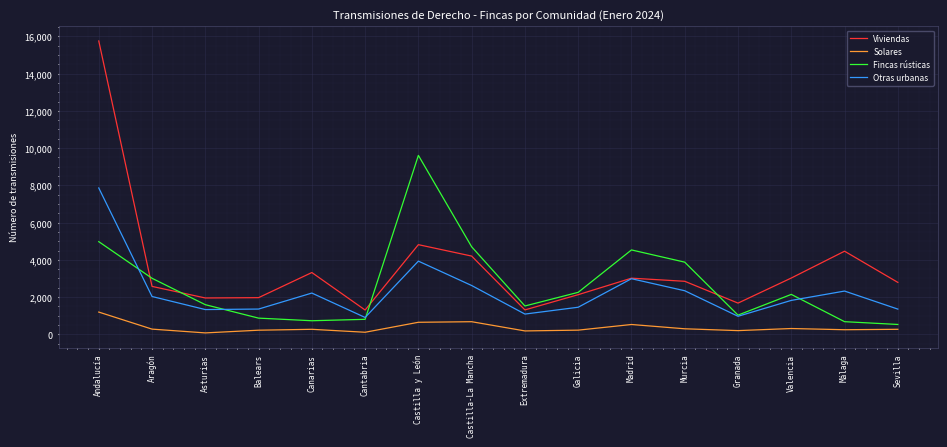

Is the value of Viviendas at Madrid greater than the value of Solares at Andalucía?

Yes